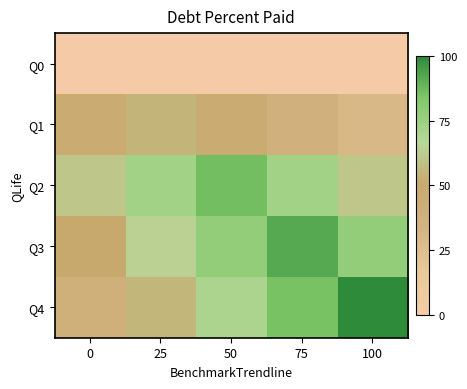

Which label corresponds to the largest value in the chart?

100